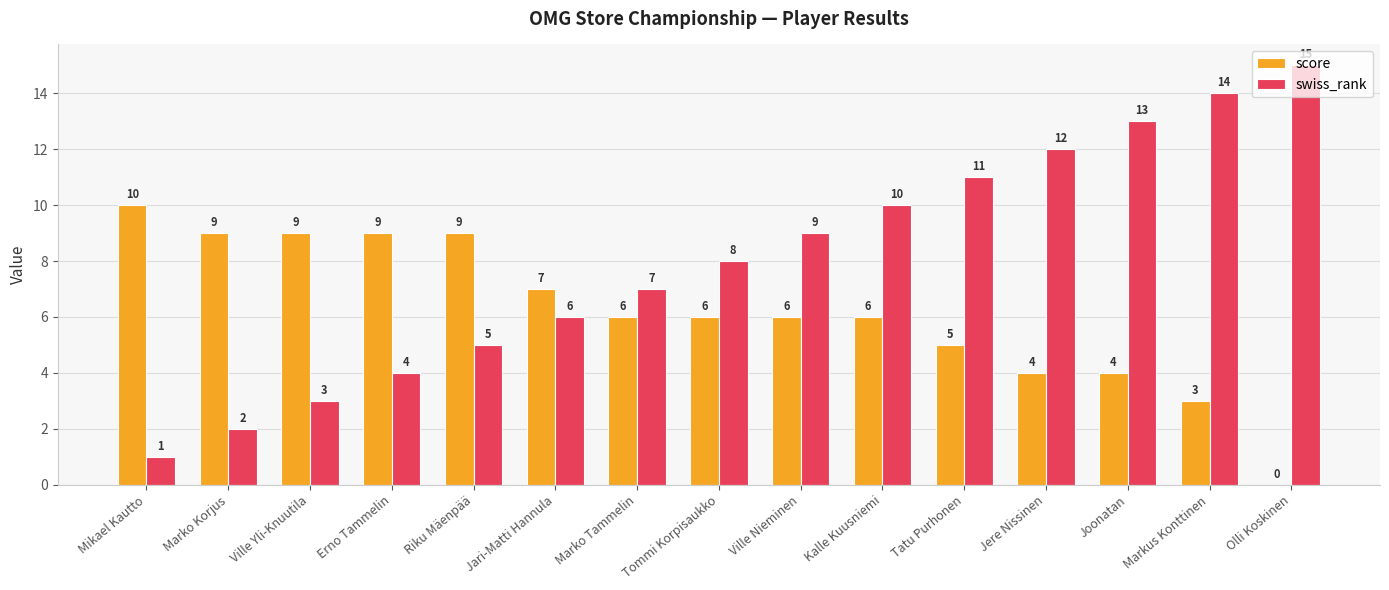

How many positive values does the score series have?

14